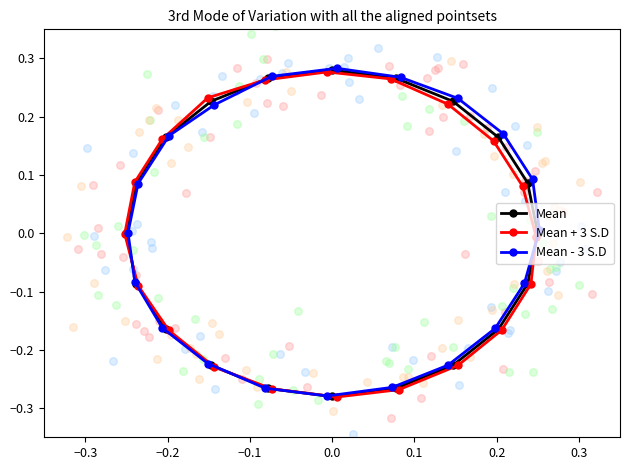

What are all the series names shown in the legend?

Mean, Mean + 3 S.D, Mean - 3 S.D